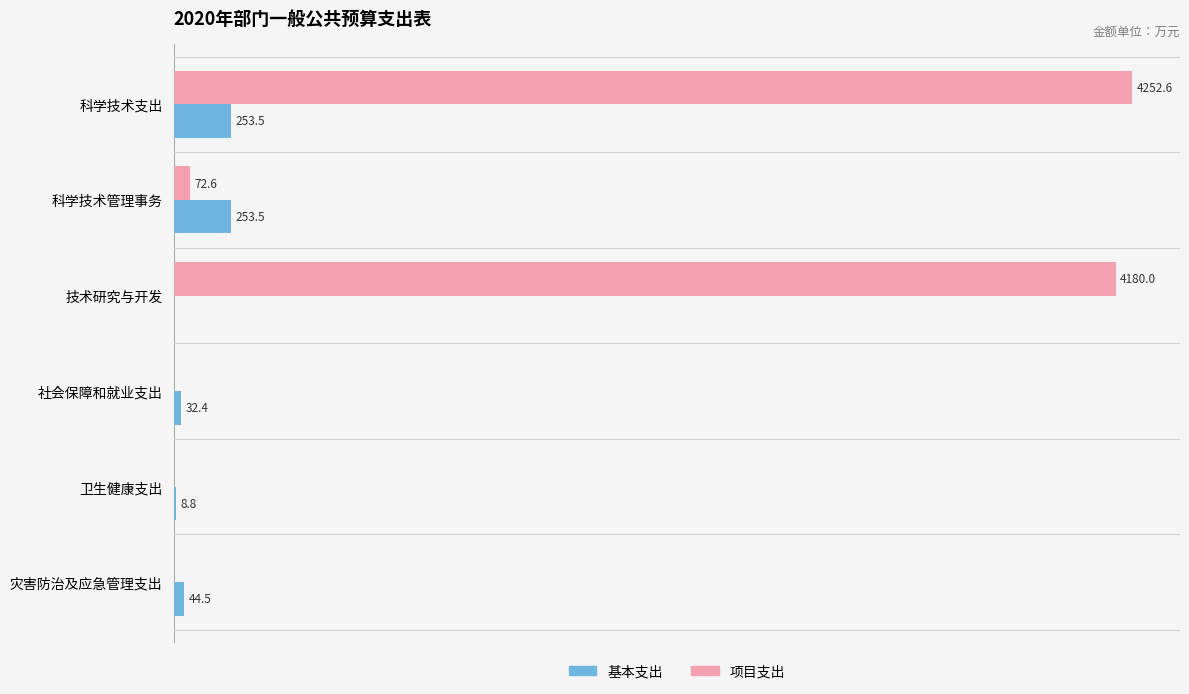

At which category is the sum across all series the highest?

科学技术支出